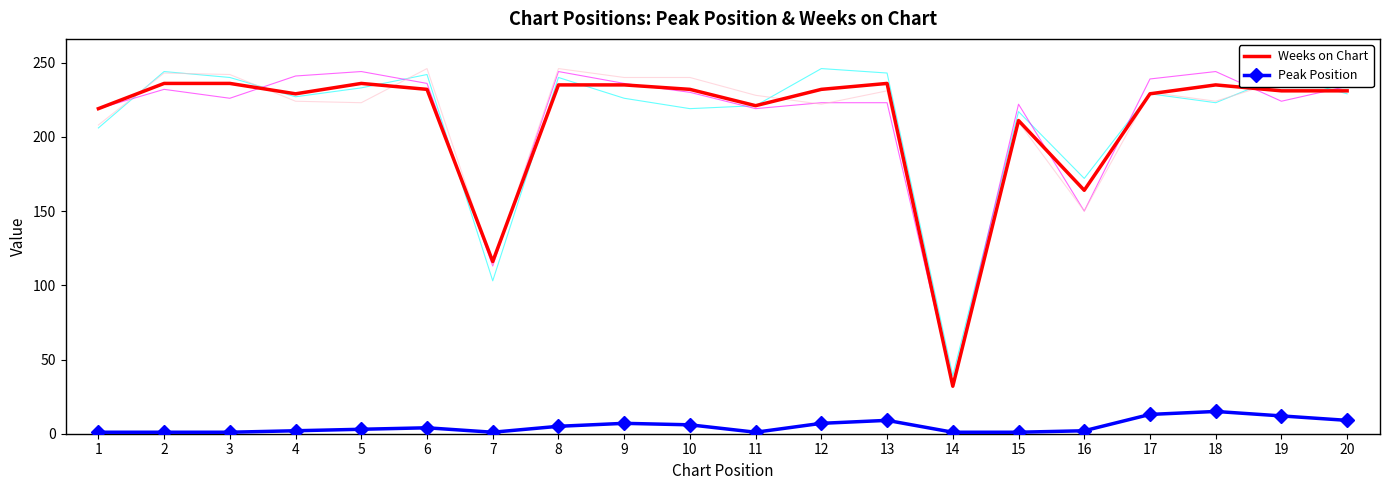

Is it true that Weeks on Chart equals 40 at 15?

False